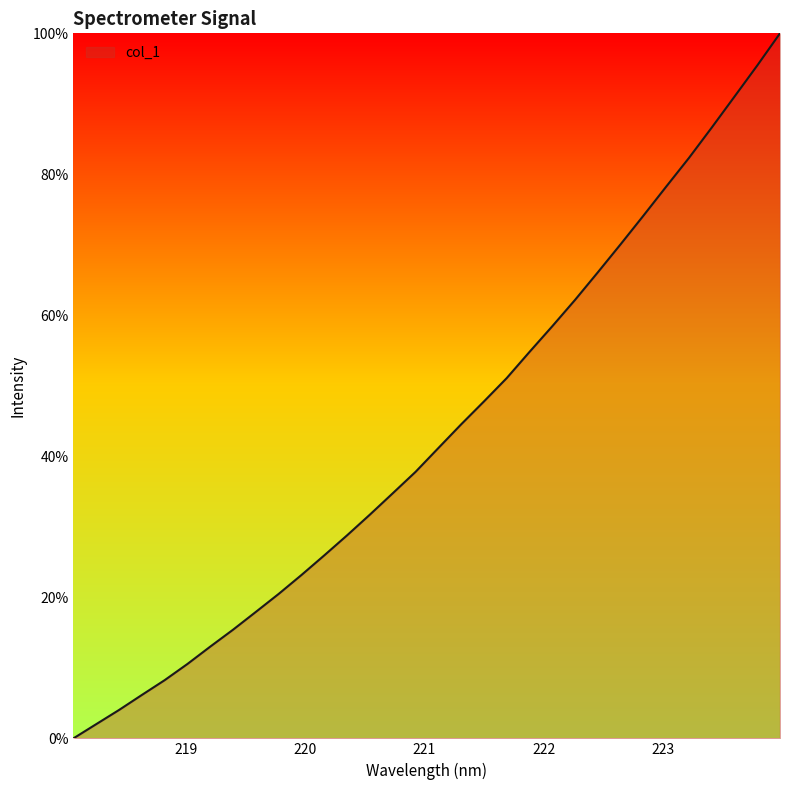

What is the greatest value displayed?

100.0